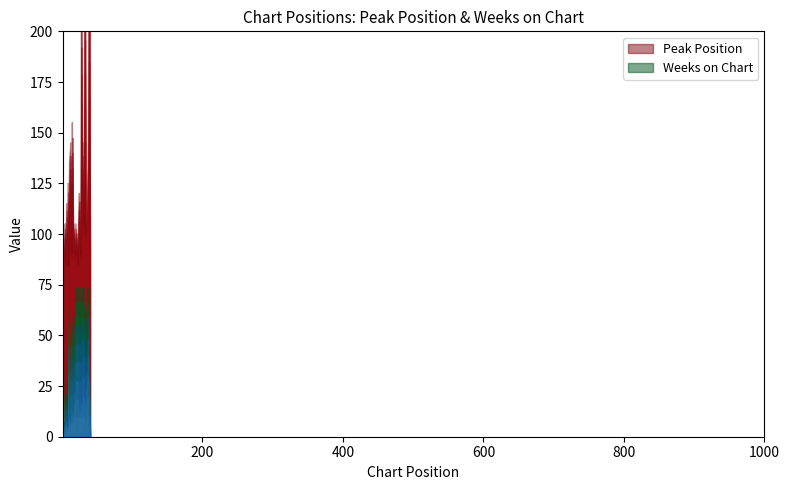

At which label is Weeks on Chart closest to 11?

35